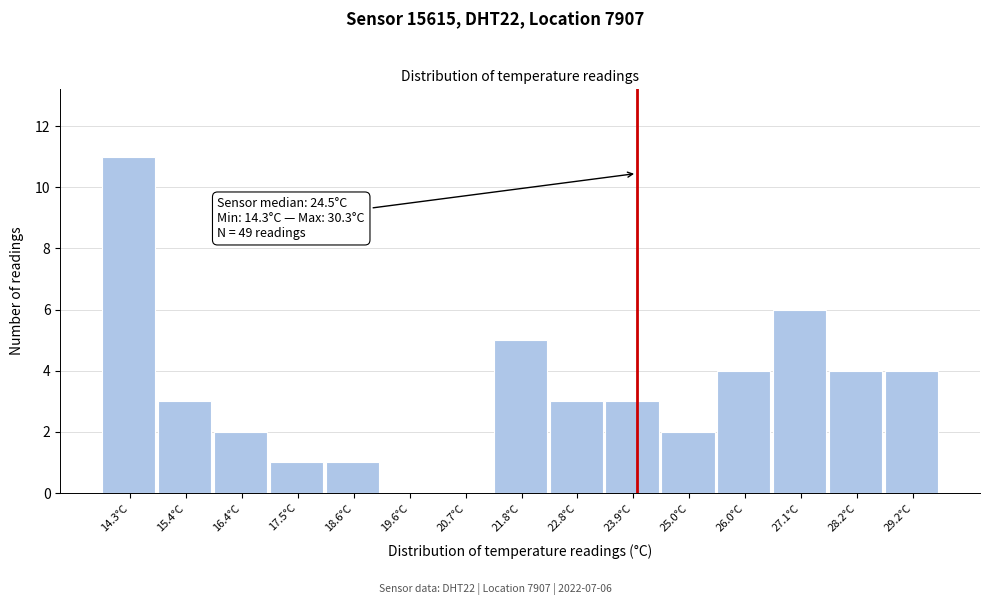

Reading left to right, list all the values displayed in this chart.

14.3°C=11	15.4°C=3	16.4°C=2	17.5°C=1	18.6°C=1	19.6°C=0	20.7°C=0	21.8°C=5	22.8°C=3	23.9°C=3	25.0°C=2	26.0°C=4	27.1°C=6	28.2°C=4	29.2°C=4